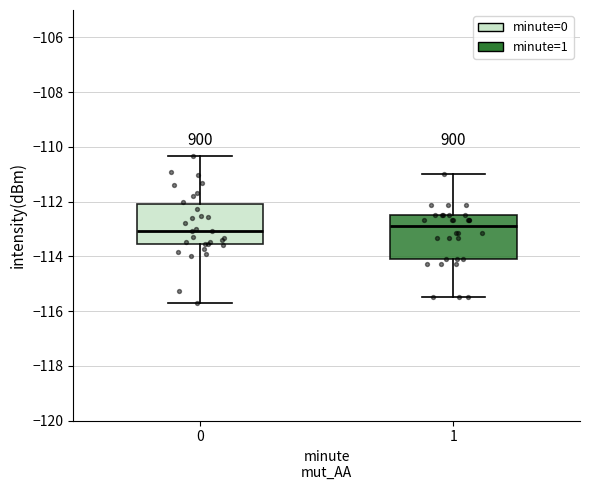

Where does the median line of the box at x = 0 sit on the y-axis? The values are not printed on the chart, so give them approximately, as read against the axis.

-113.0